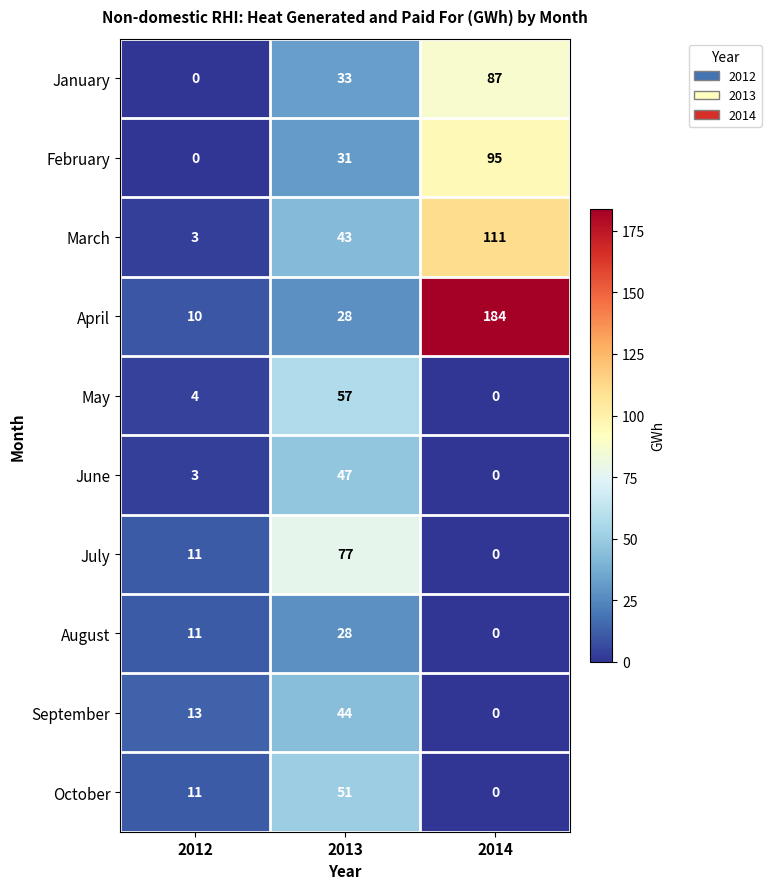

The July series shows 77 at 2013. True or false?

True